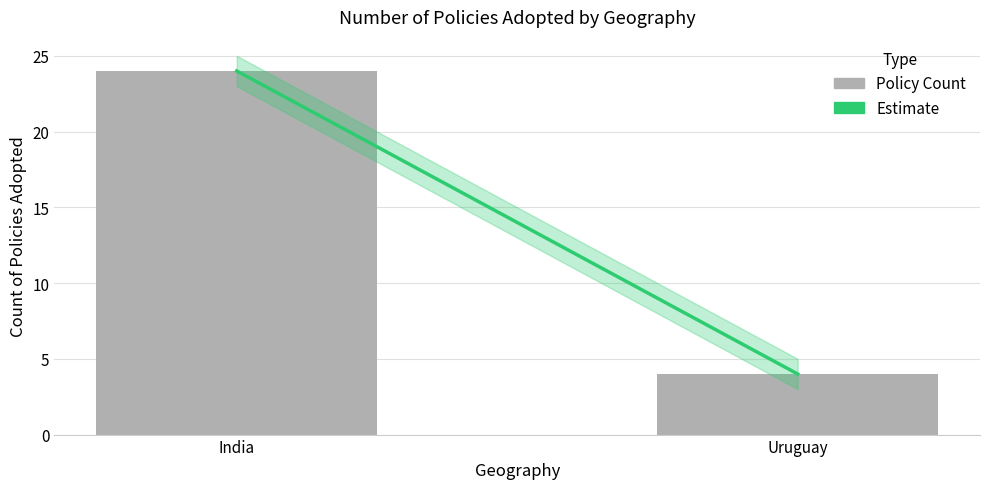

What is the change in value from India to Uruguay?

-20